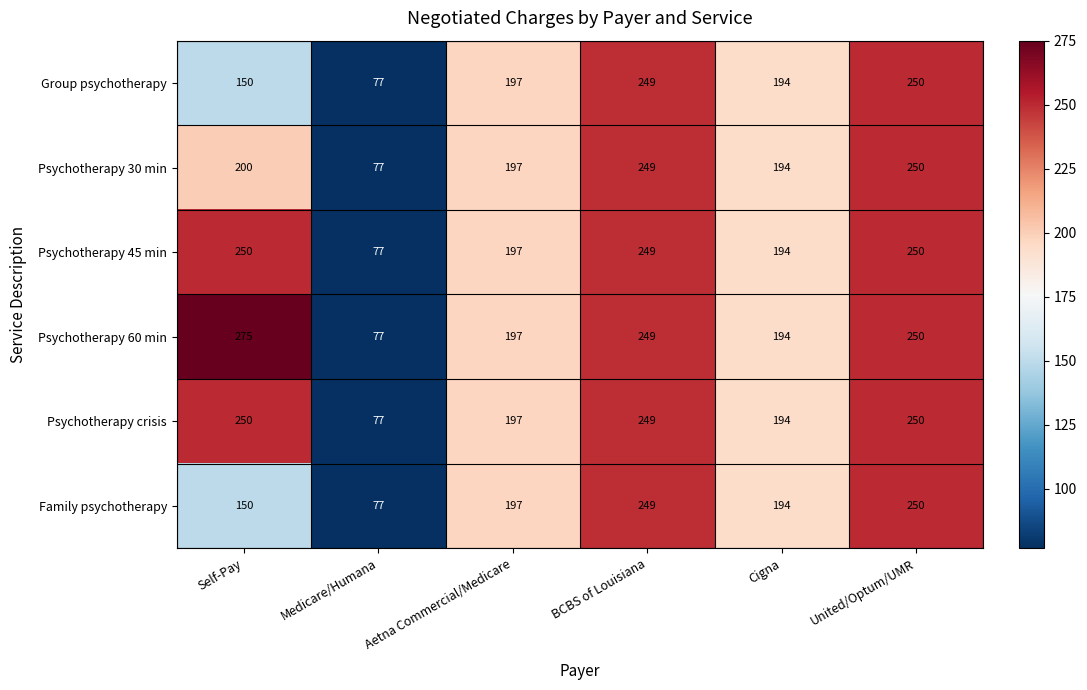

Which category has the lowest value across all series?

Medicare/Humana